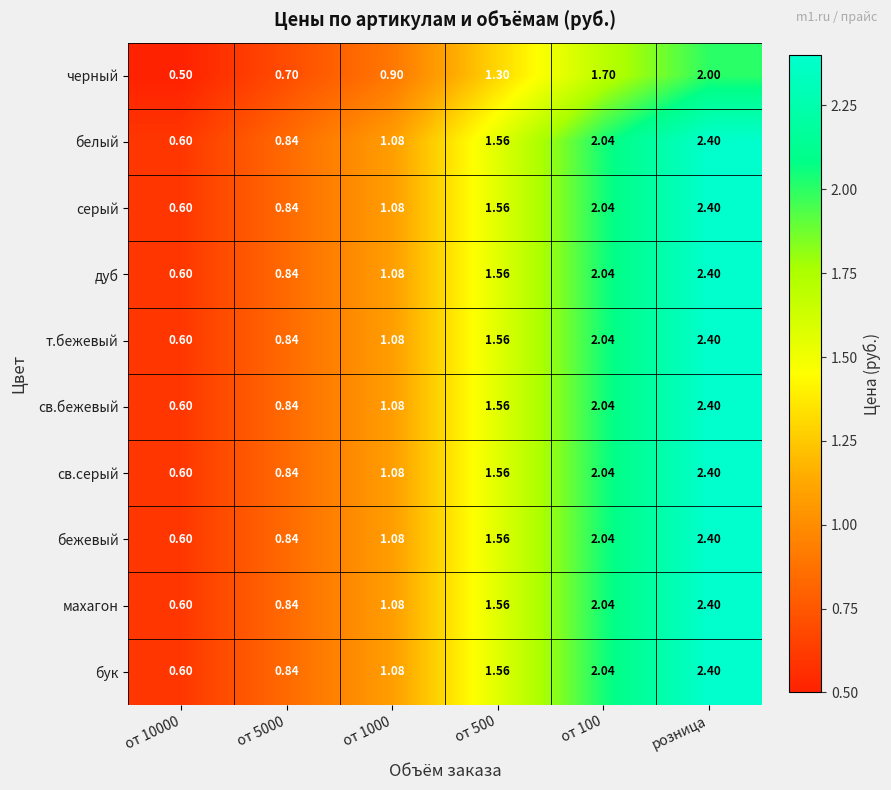

At which category is the sum across all series the highest?

розница